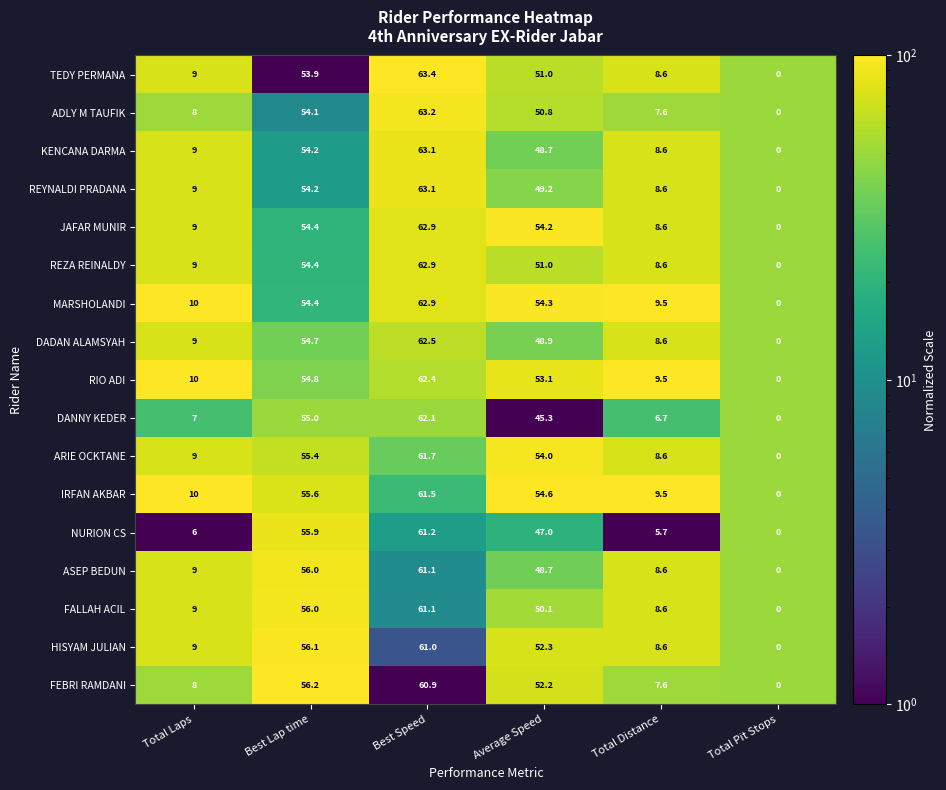

Is the value of DANNY KEDER at Total Distance greater than the value of JAFAR MUNIR at Total Laps?

No